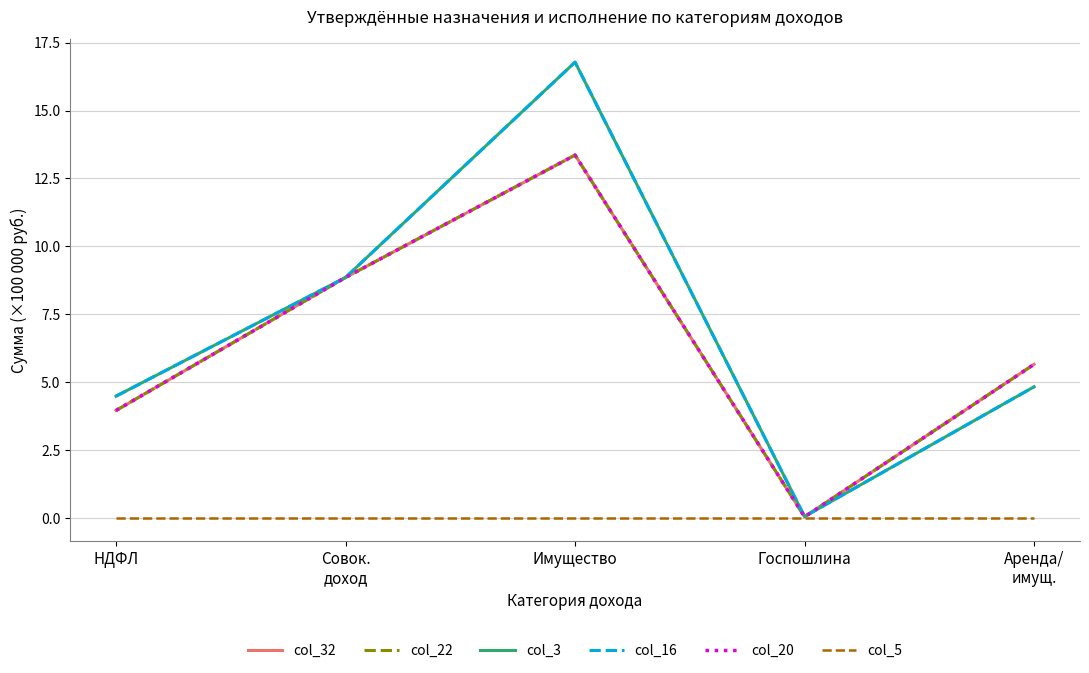

Is this an area chart (filled region under the line)?

No